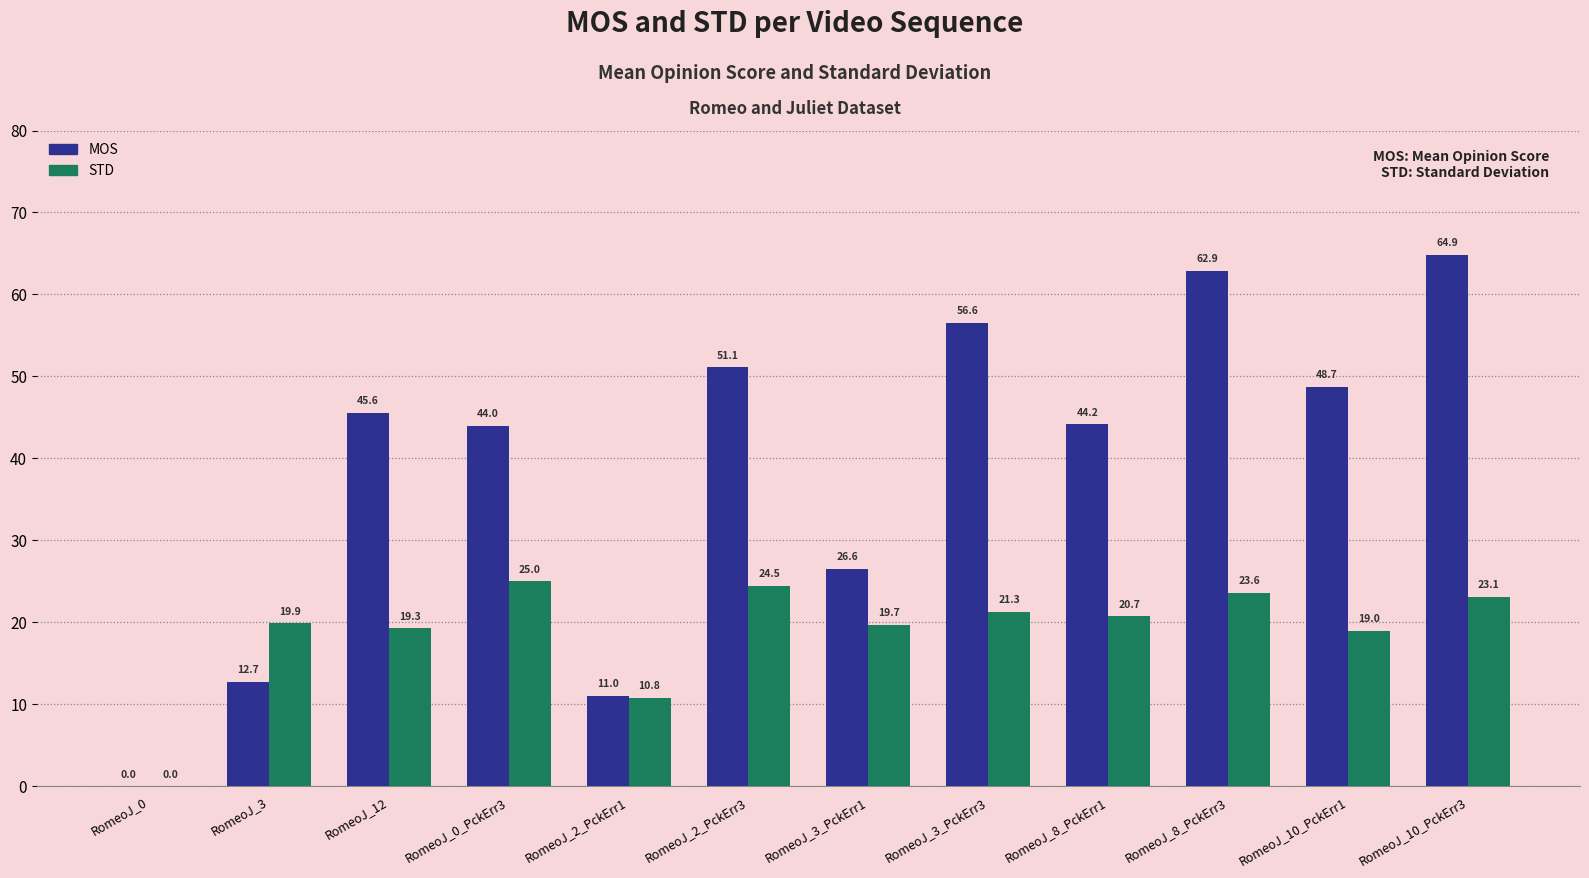

Where does the MOS series first go above 45?

RomeoJ_12